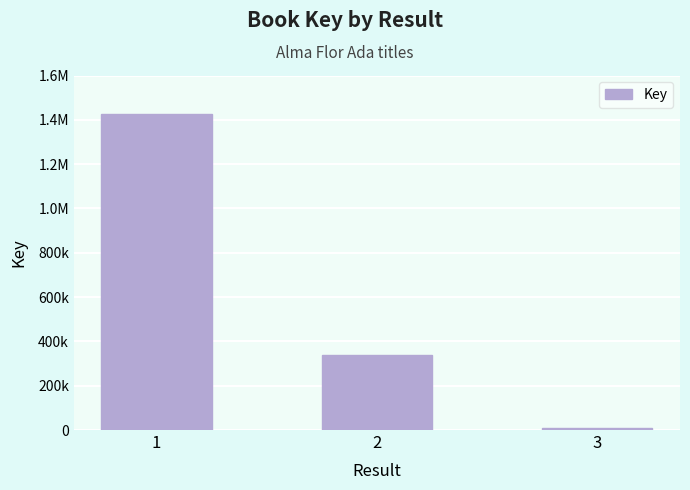

What is the approximate value at 3, to the nearest 10?

7640